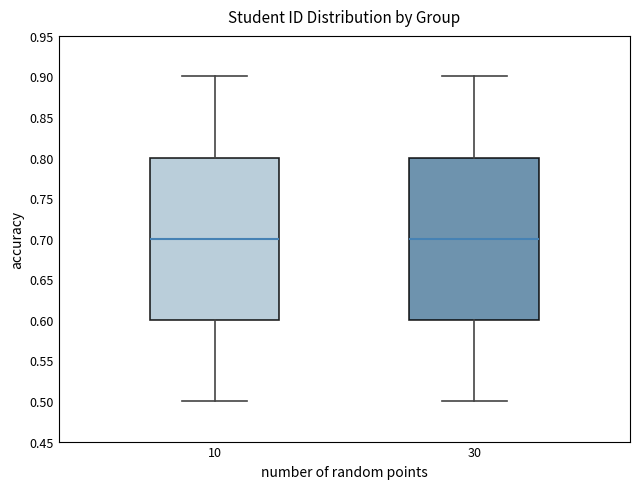

Where is the upper edge of the box at x = 10 on the y-axis? The values are not printed on the chart, so give them approximately, as read against the axis.

0.8